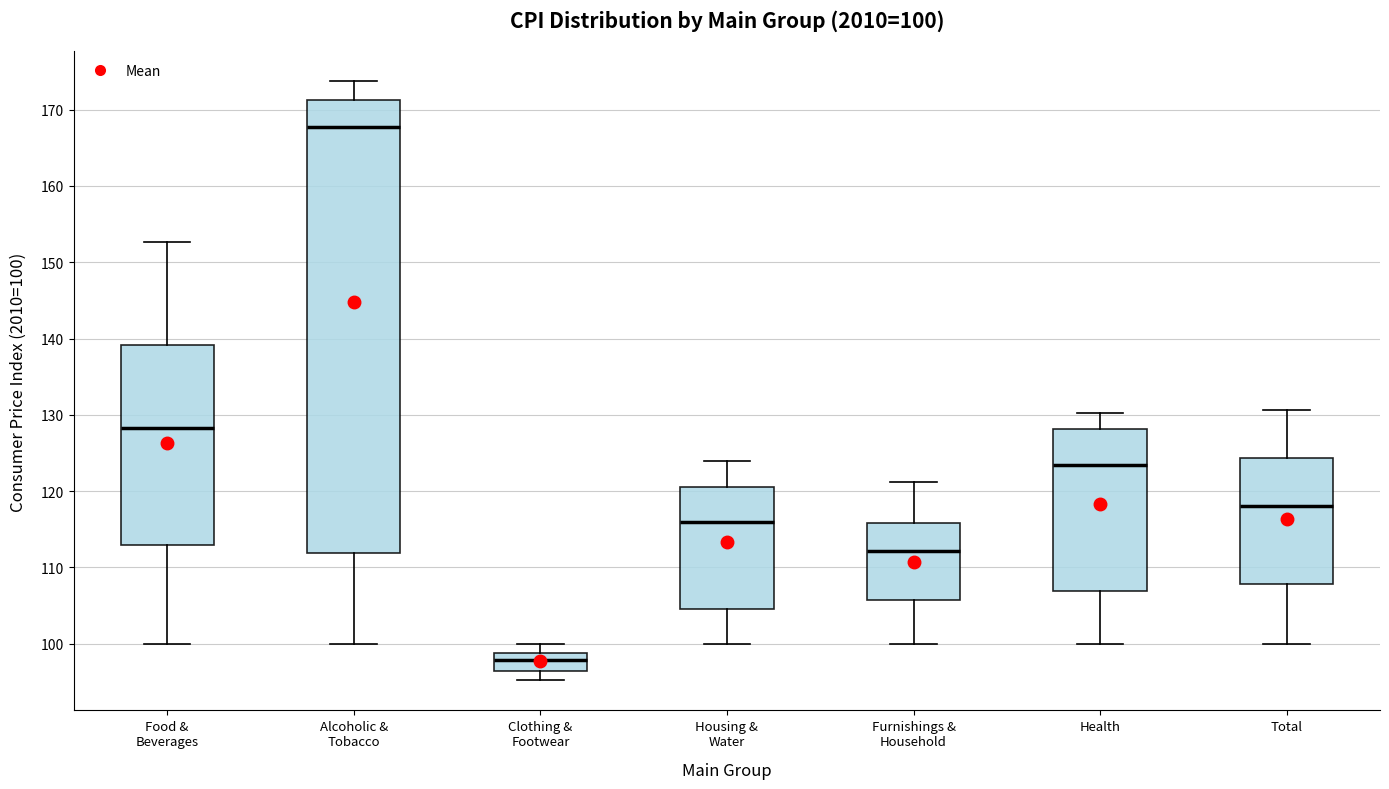

Which box has the highest median line?

Alcoholic & Tobacco